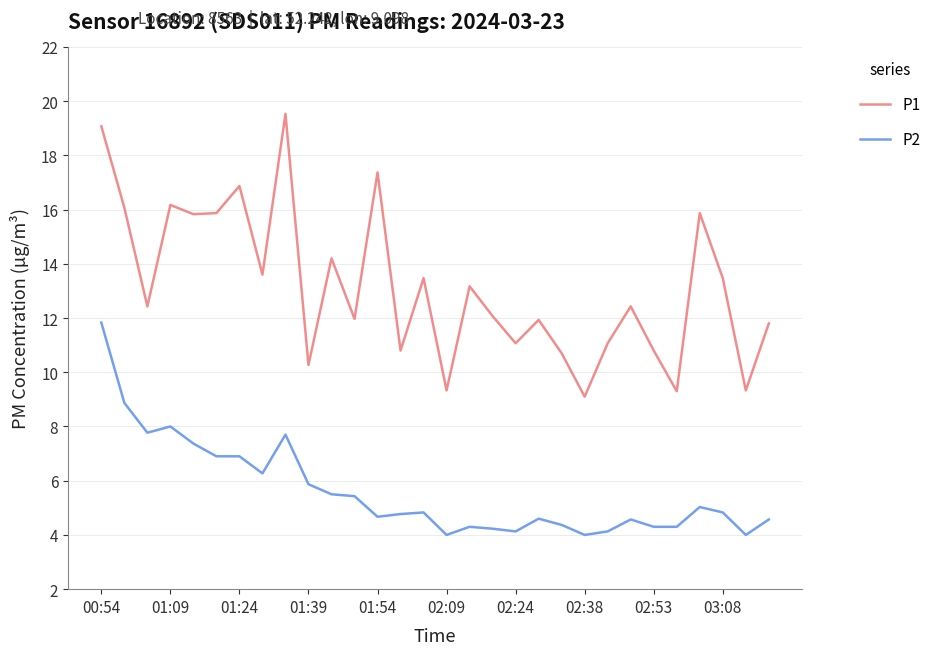

List the series in order of their peak value, highest first.

P1, P2